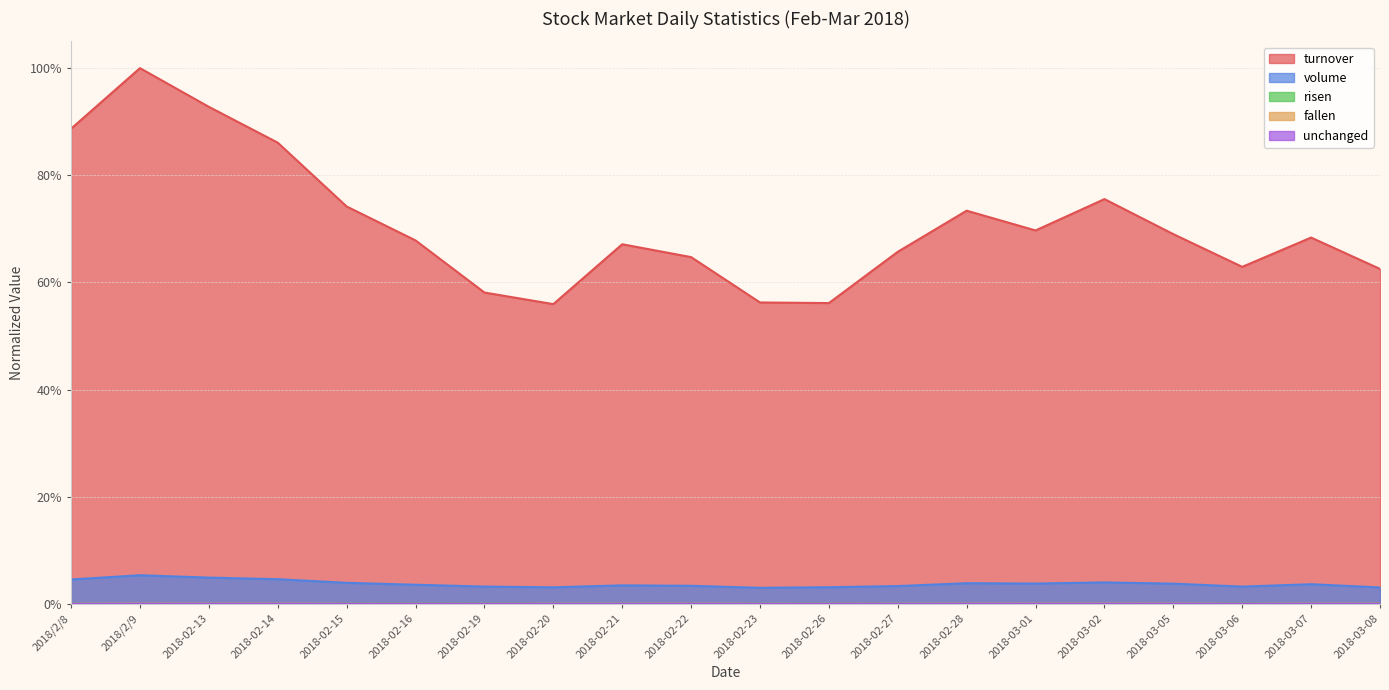

What is the label of the 15th point from the left?

2018-03-01